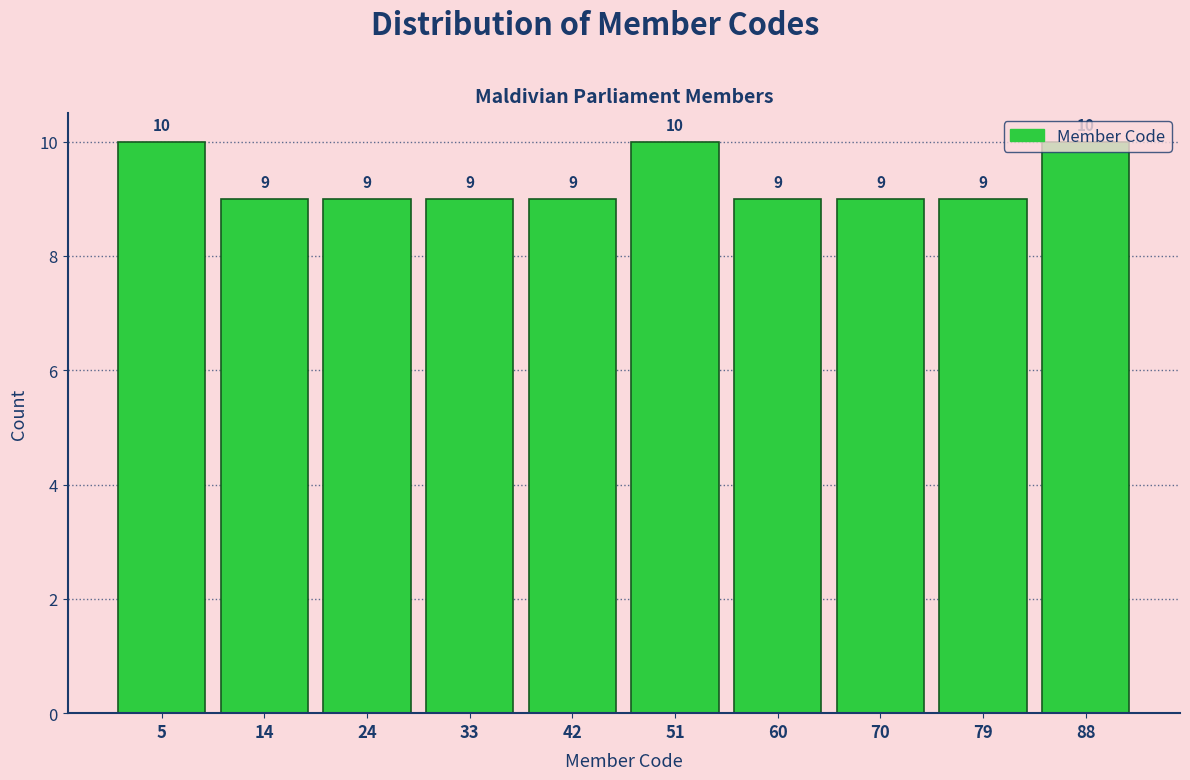

Reading left to right, list every bar in this chart as the range it spans on the x-axis followed by its height. The bar edges are not printed on the chart, so give them approximately, as read against the axis.

1.0 to 10.2: 10
10.2 to 19.4: 9
19.4 to 28.6: 9
28.6 to 37.8: 9
37.8 to 47.0: 9
47.0 to 56.2: 10
56.2 to 65.4: 9
65.4 to 74.6: 9
74.6 to 83.8: 9
83.8 to 93.0: 10